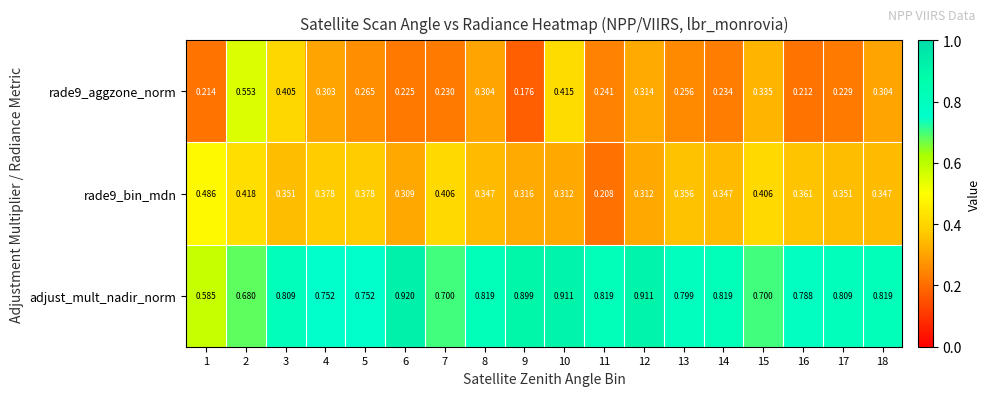

Is the value of adjust_mult_nadir_norm at 15 greater than the value of rade9_bin_mdn at 1?

Yes